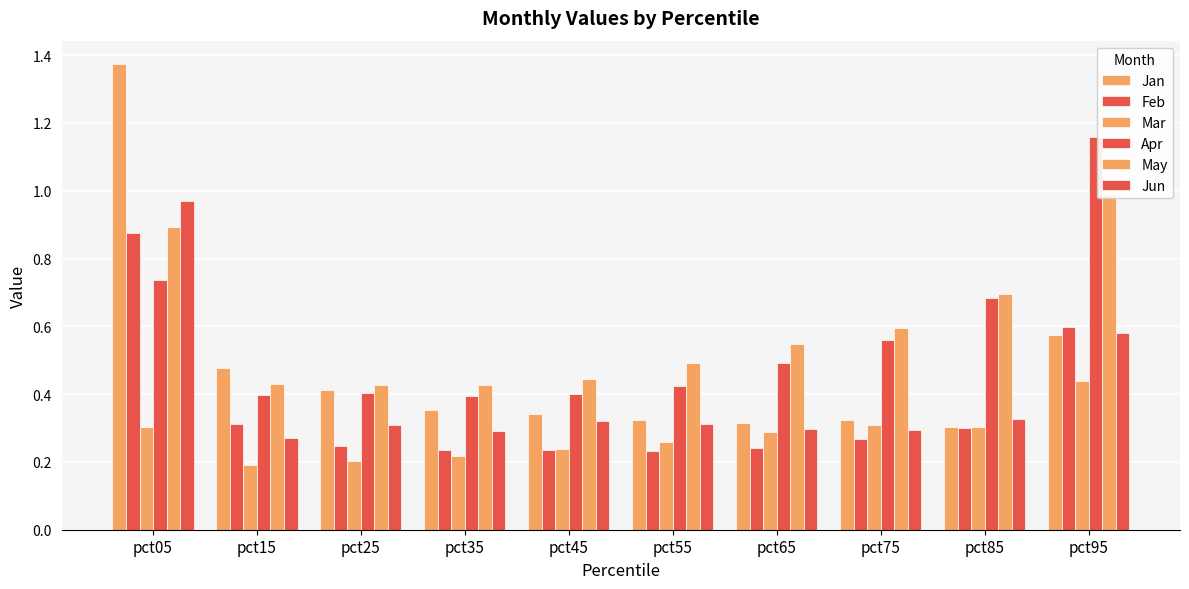

What is the difference between the second highest and minimum values in the Jun series?

0.3